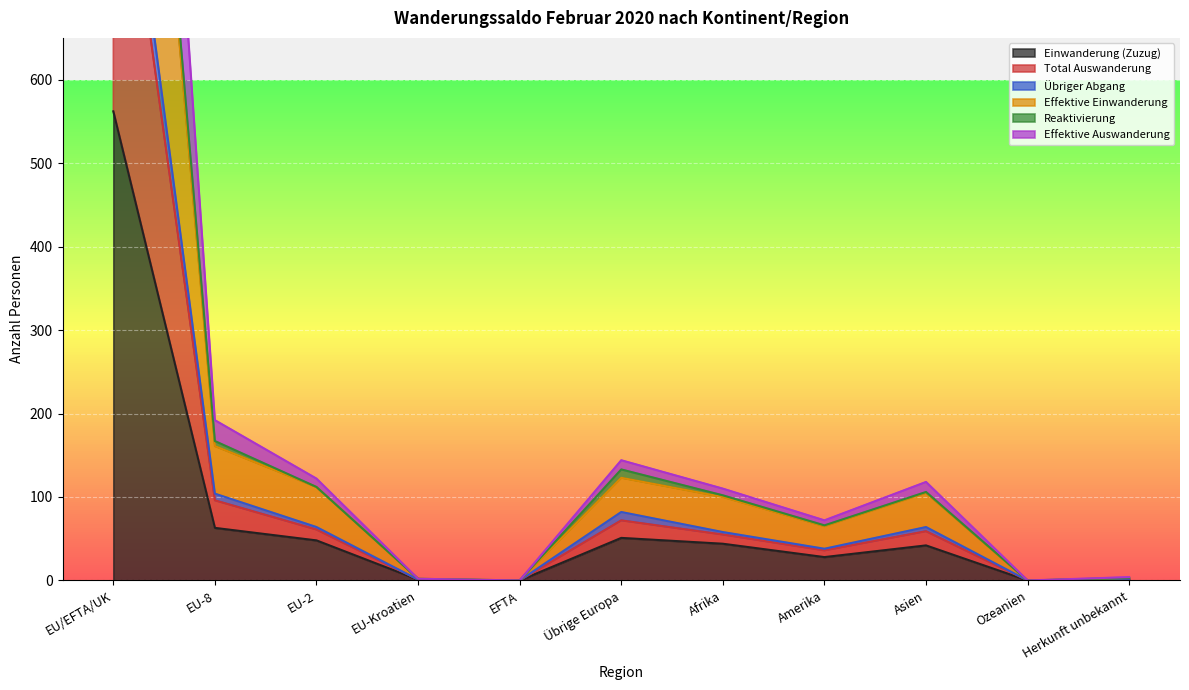

What is the value of the Einwanderung (Zuzug) point at the 1st from the left?

562